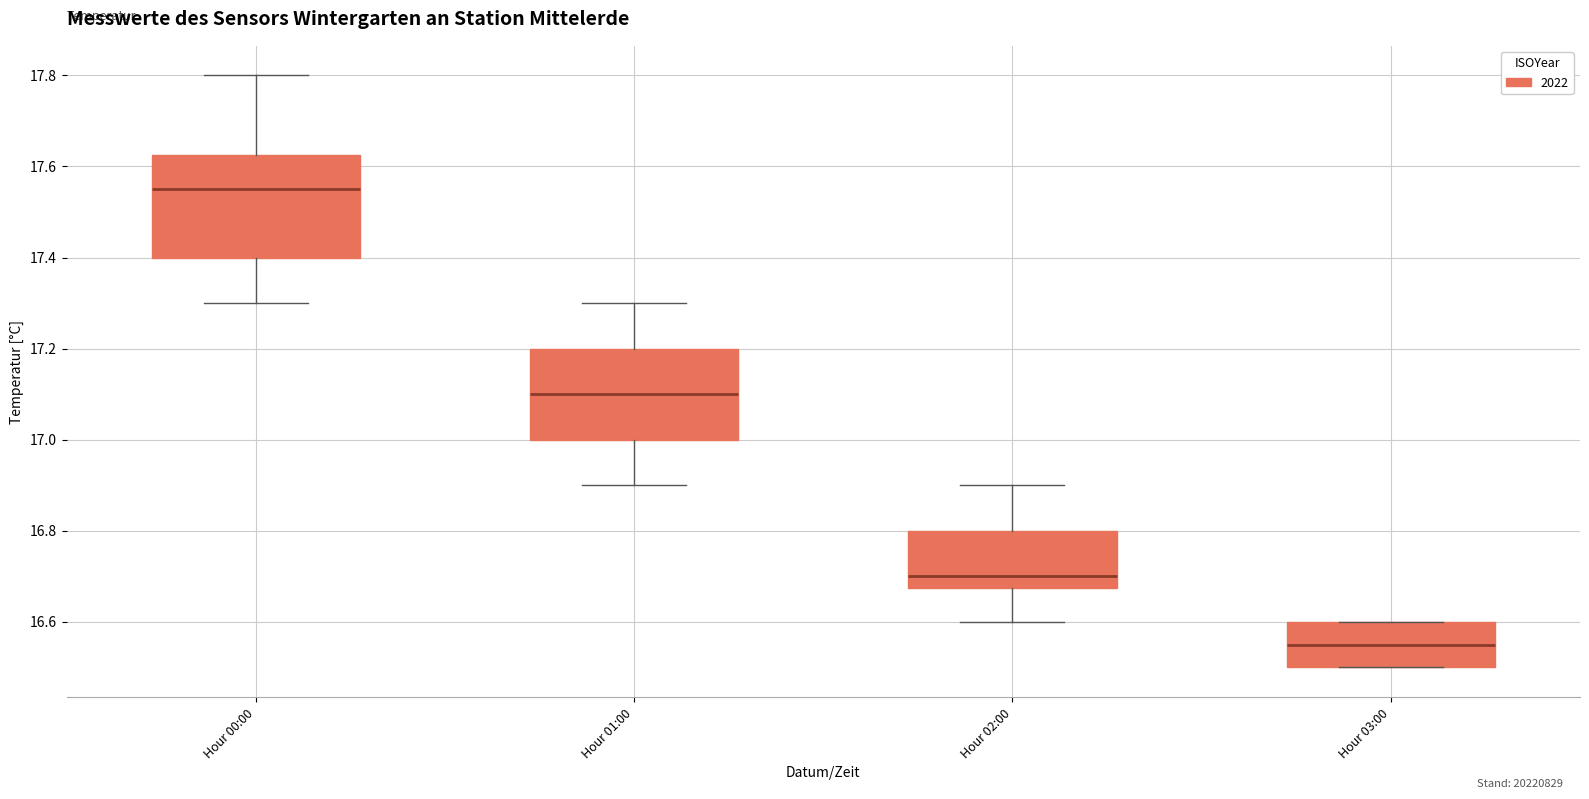

Reading left to right, read every box against the y-axis: the position of its median line, the range the box covers, and the ends of its whiskers. The values are not printed on the chart, so give them approximately, as read against the axis.

Hour 00:00: median 17.56, box 17.40 to 17.62, whiskers 17.30 to 17.80
Hour 01:00: median 17.10, box 17.00 to 17.20, whiskers 16.90 to 17.30
Hour 02:00: median 16.70, box 16.68 to 16.80, whiskers 16.60 to 16.90
Hour 03:00: median 16.56, box 16.50 to 16.60, whiskers 16.50 to 16.60